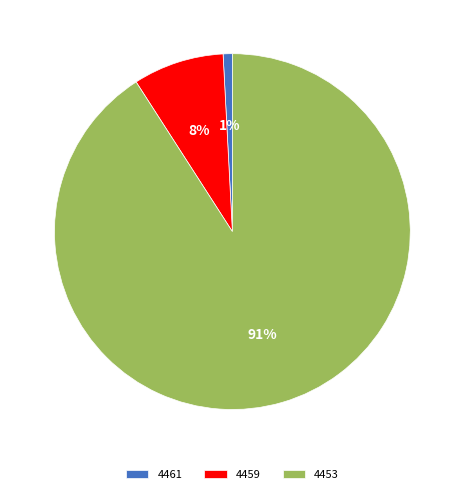

True or false: 4461 accounts for 1% of the total.

True